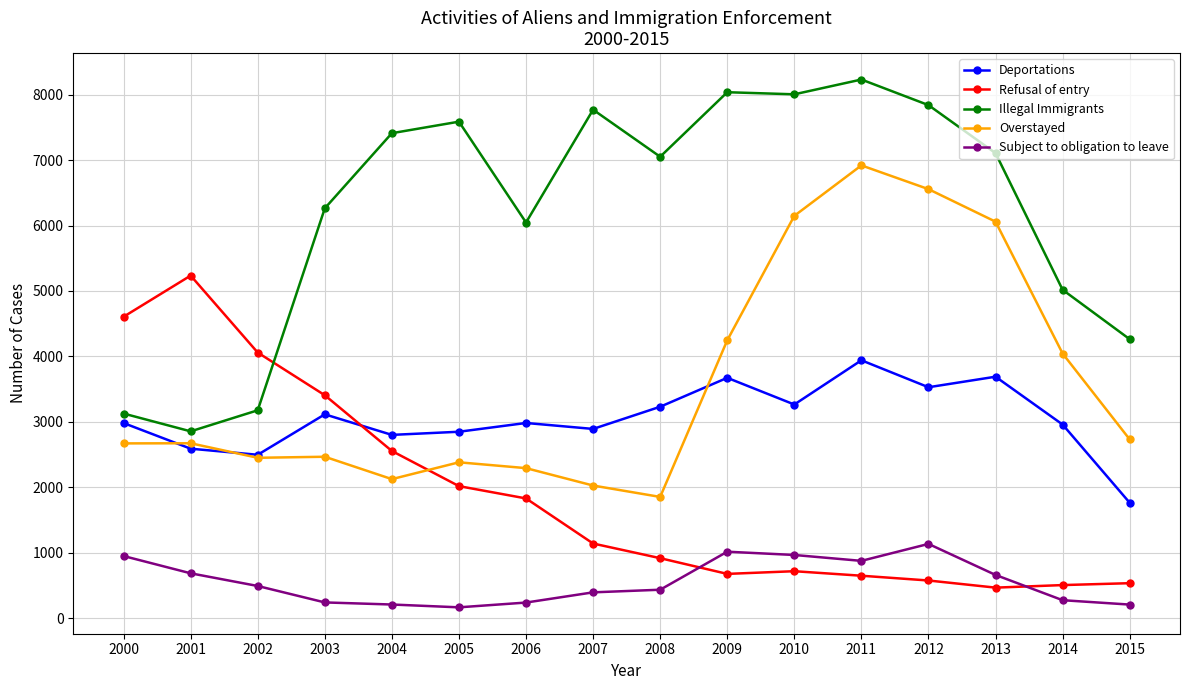

The Refusal of entry series shows 1173 at 2005. True or false?

False